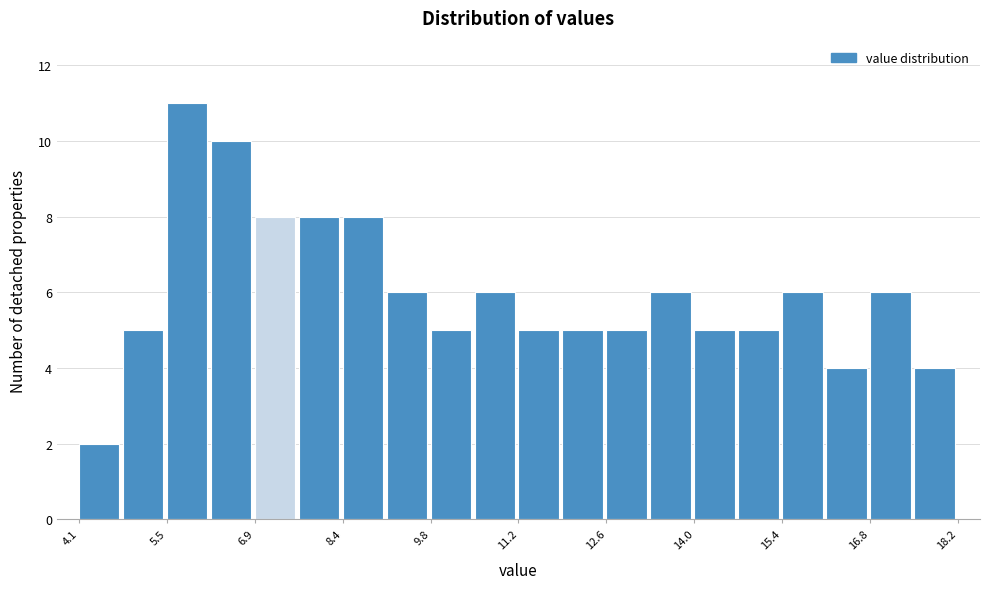

Around what value on the x-axis is the tallest bar? Give the approximate position of its centre, as read against the axis.

5.8